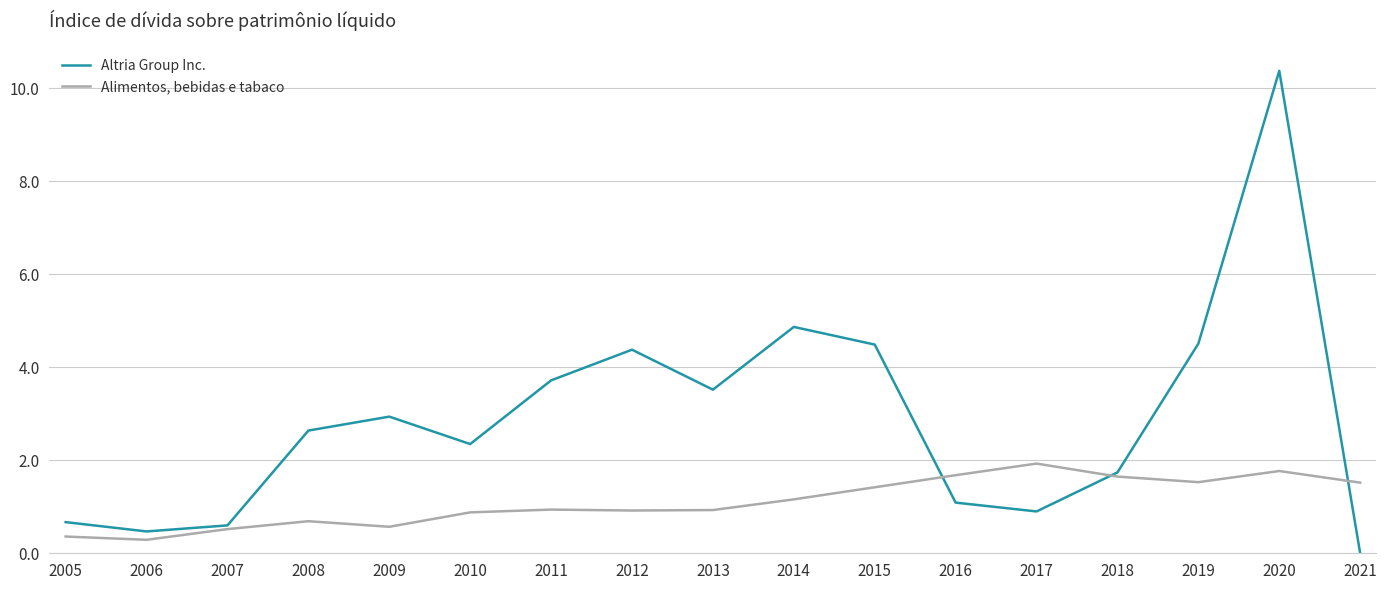

True or false: Altria Group Inc. has more than 1 points higher than both neighbors.

True